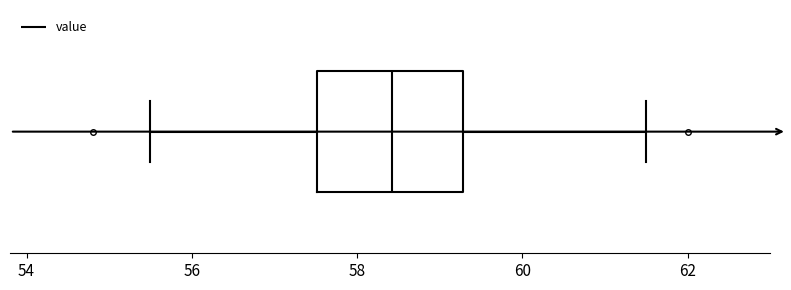

Where is the left edge of the box on the x-axis? The values are not printed on the chart, so give them approximately, as read against the axis.

57.6